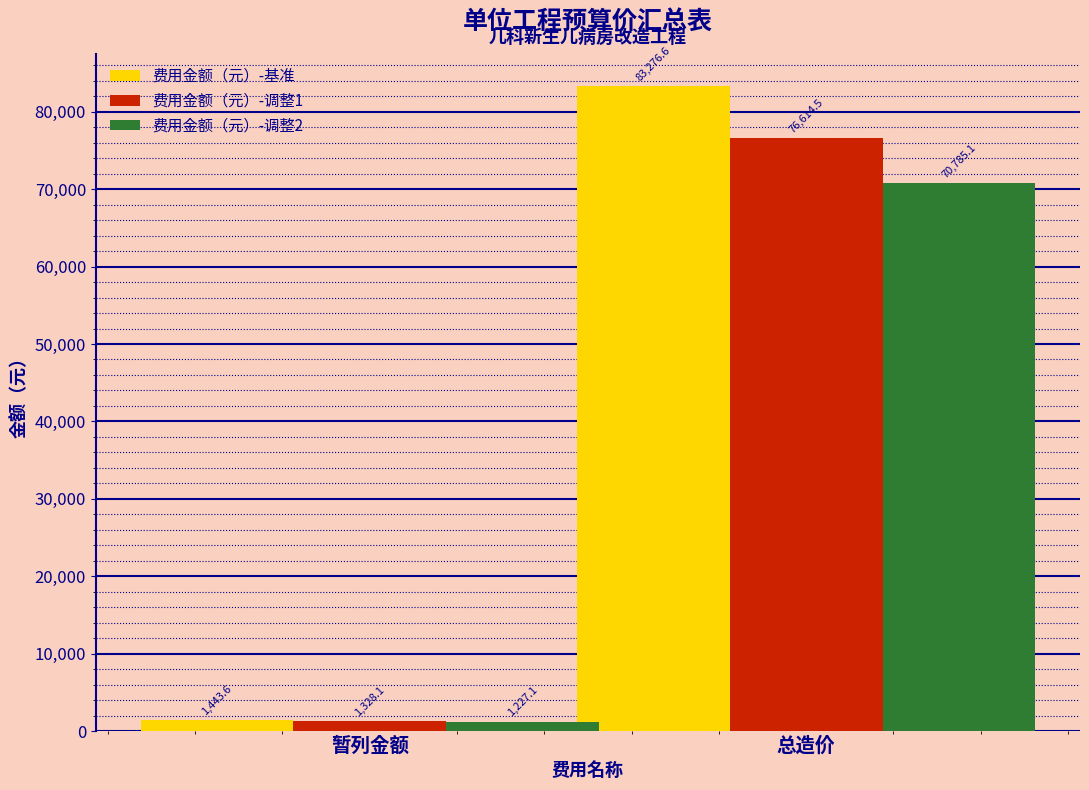

Reading right to left, extract all data points from this chart.

费用金额（元）-基准: 83276.6	1443.6
费用金额（元）-调整1: 76614.5	1328.1
费用金额（元）-调整2: 70785.1	1227.1